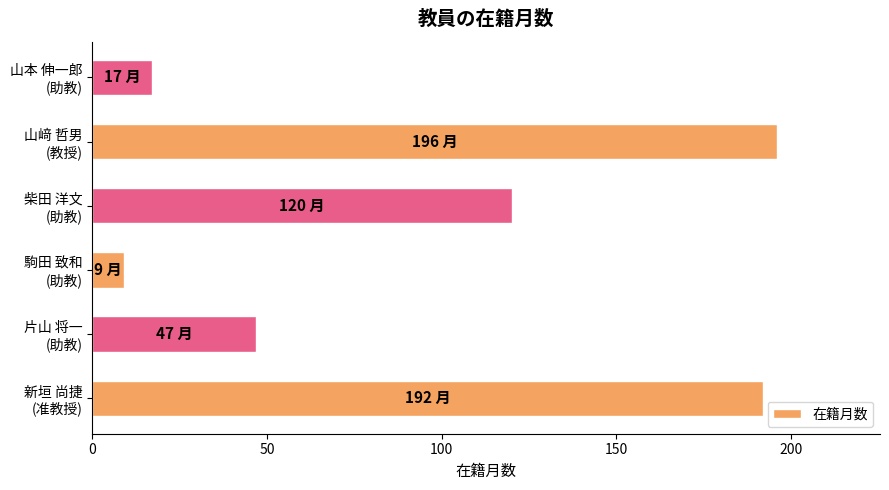

How many bars are there in total?

6